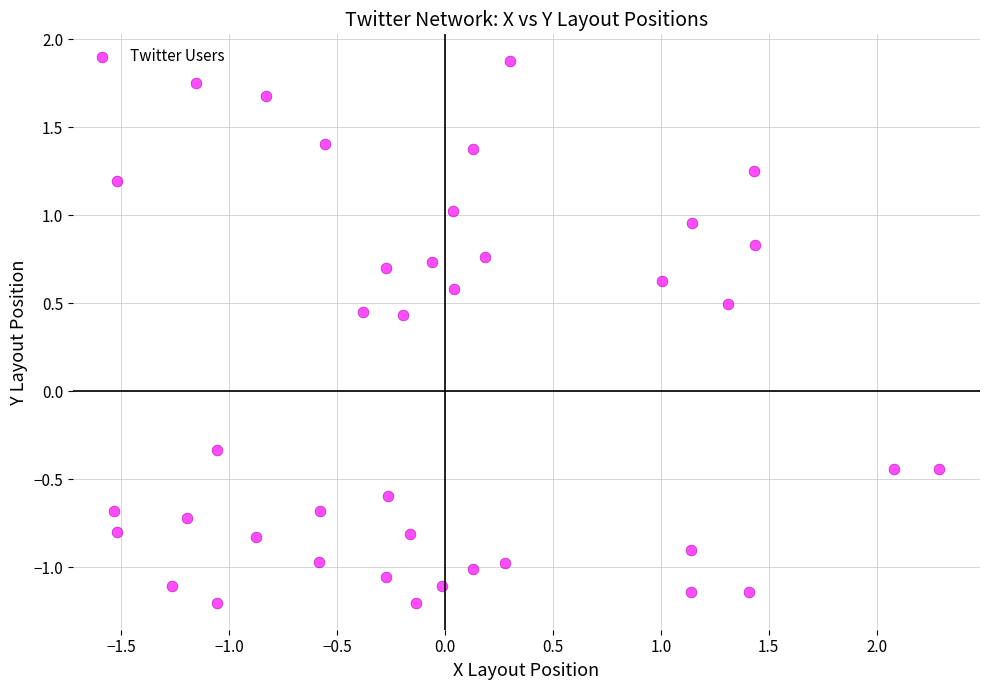

What is the range of Y values (max minus min)?

3.1